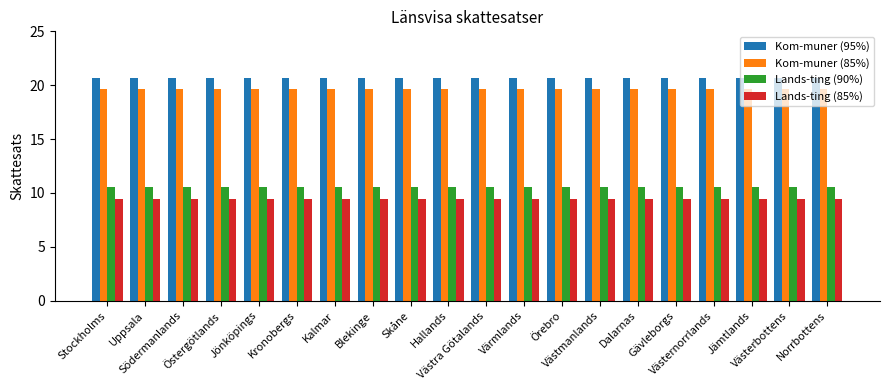

Are the bars grouped side by side (vs. stacked)?

Yes